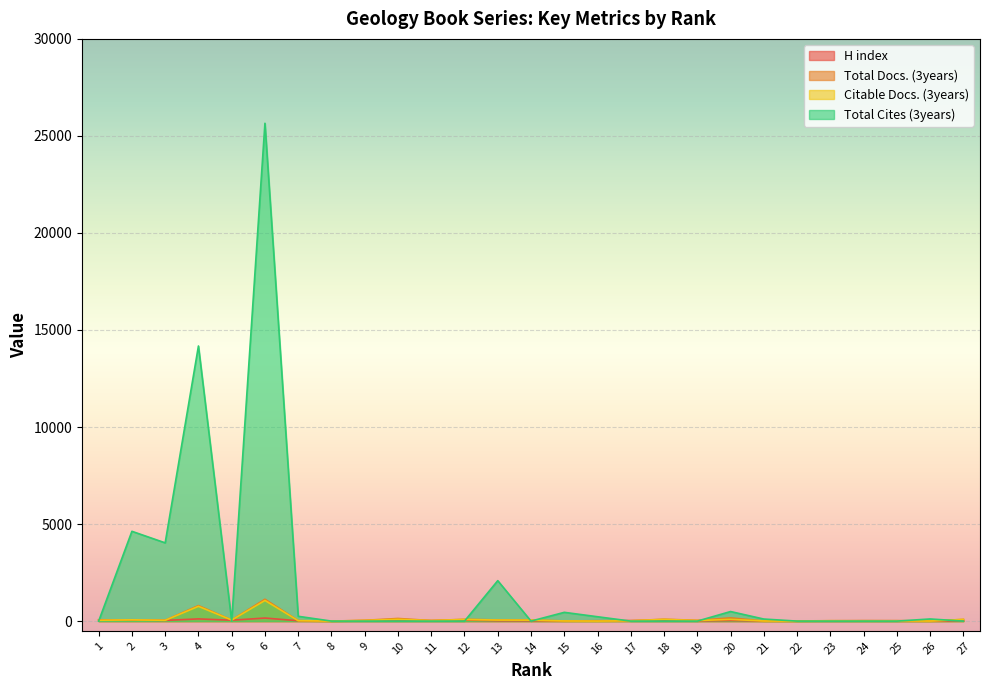

What is the average value of the H index series?

32